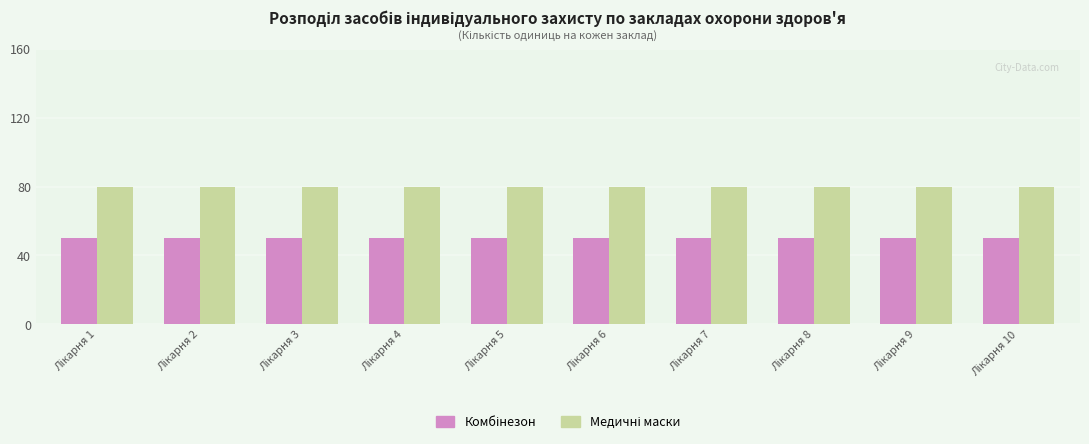

What is the minimum value shown in the chart?

50